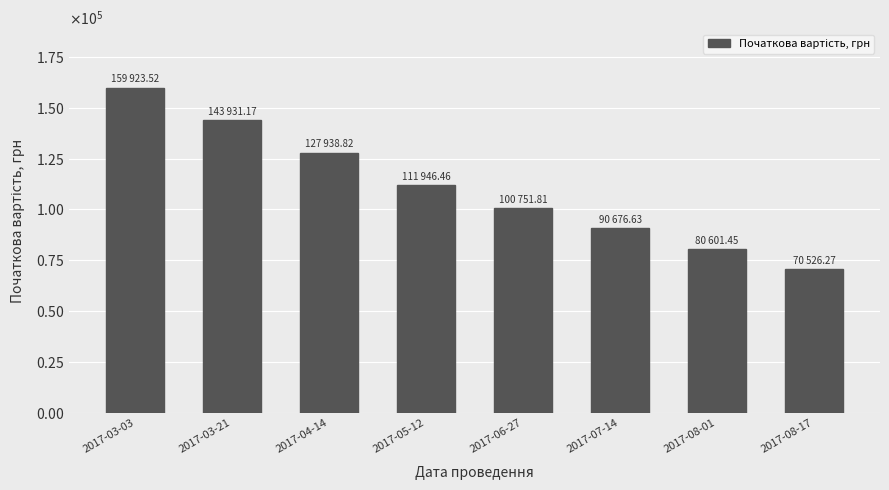

Are the bars grouped side by side (vs. stacked)?

No